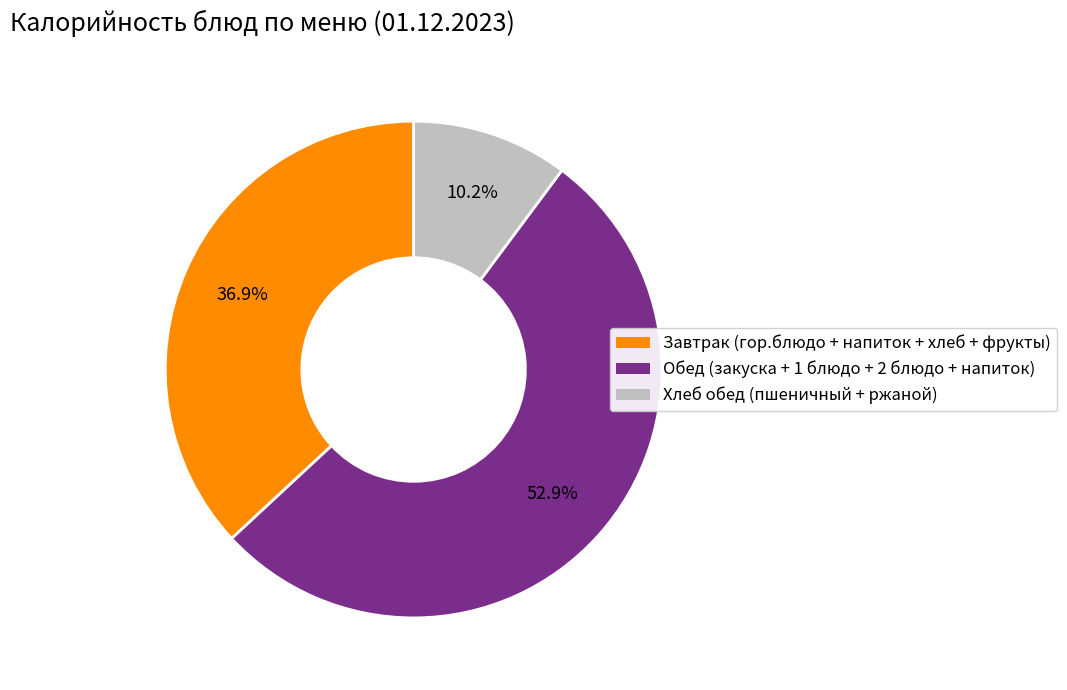

How many slices are in this pie chart?

3